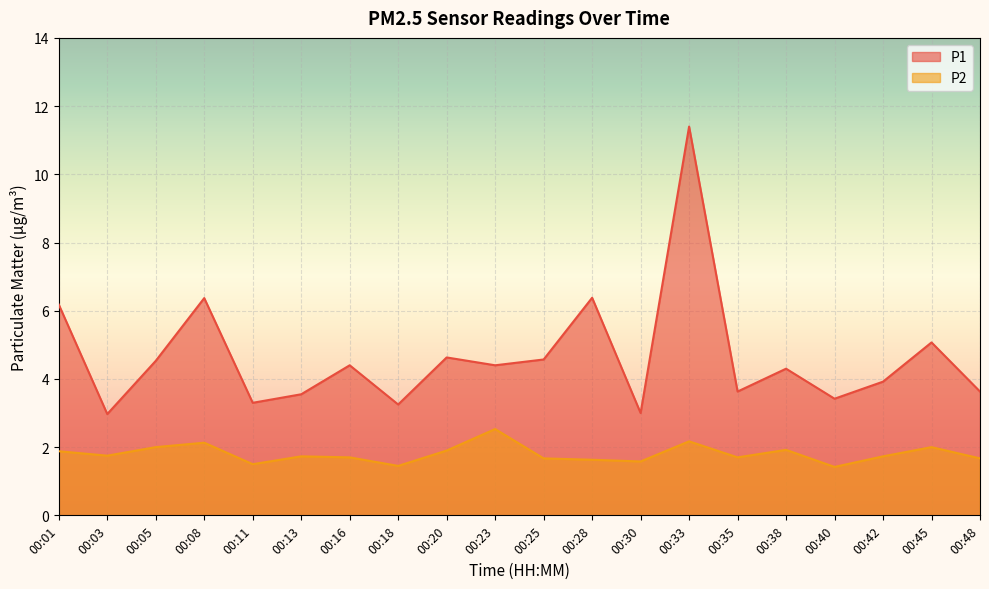

How many distinct data groups are displayed?

2